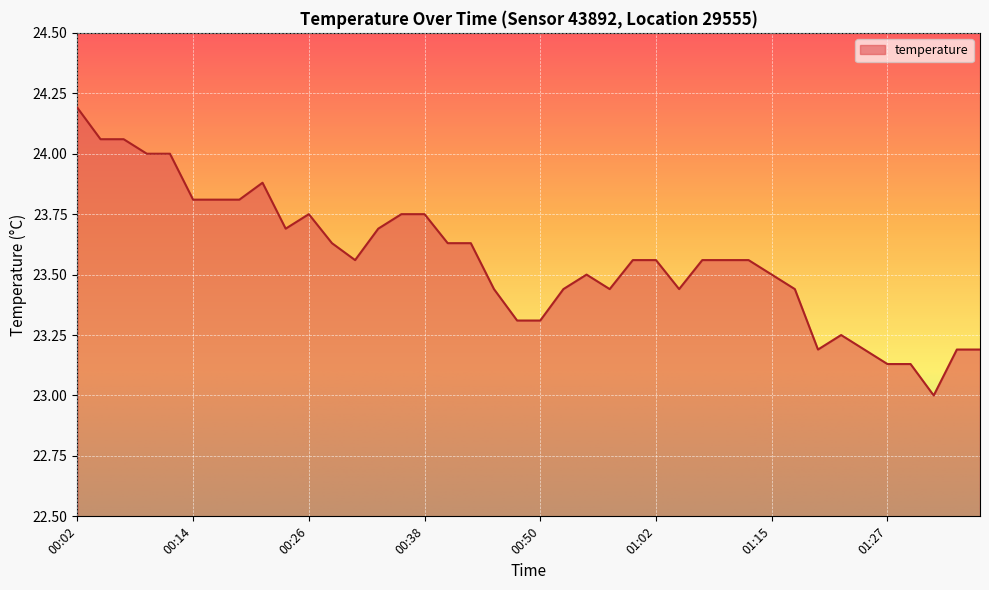

What is the difference between the maximum and minimum values?

1.2